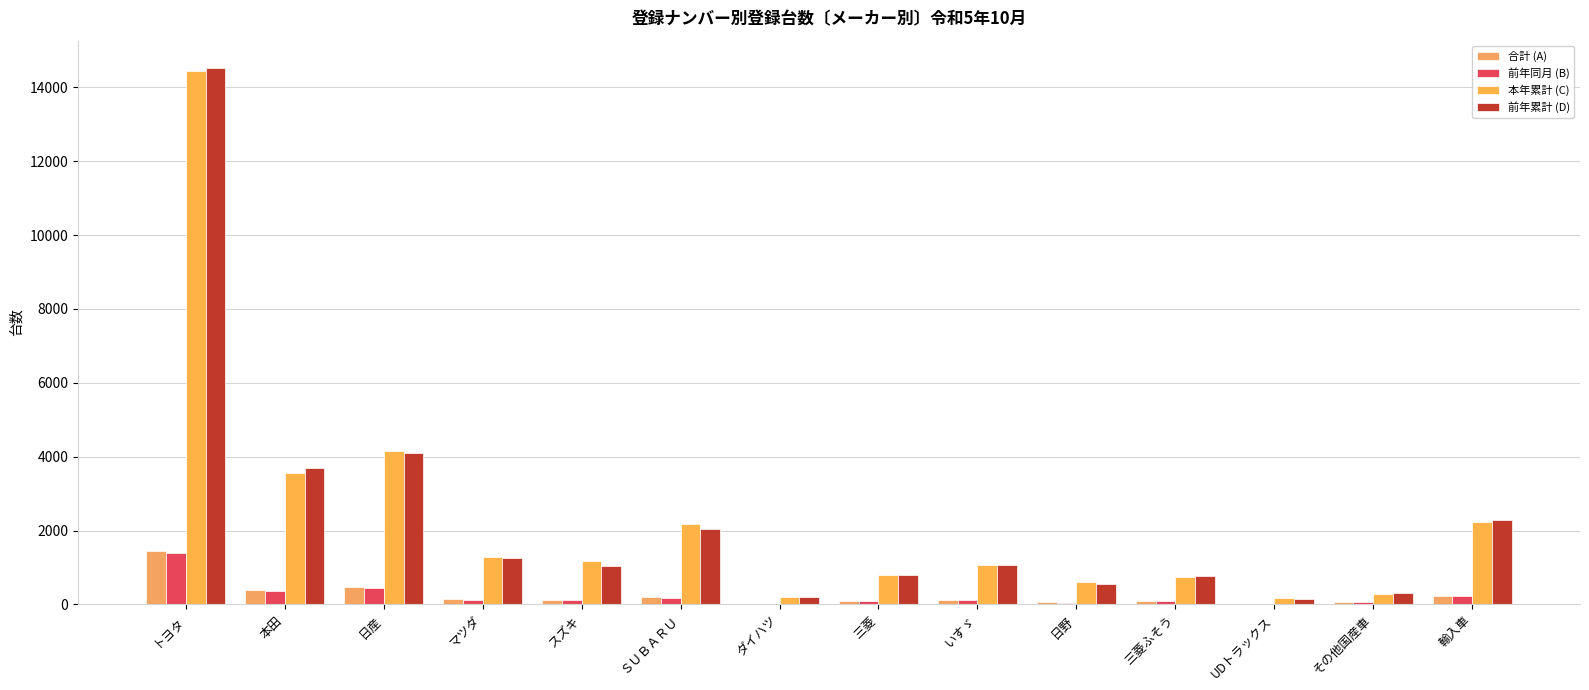

Are the bars horizontal?

No